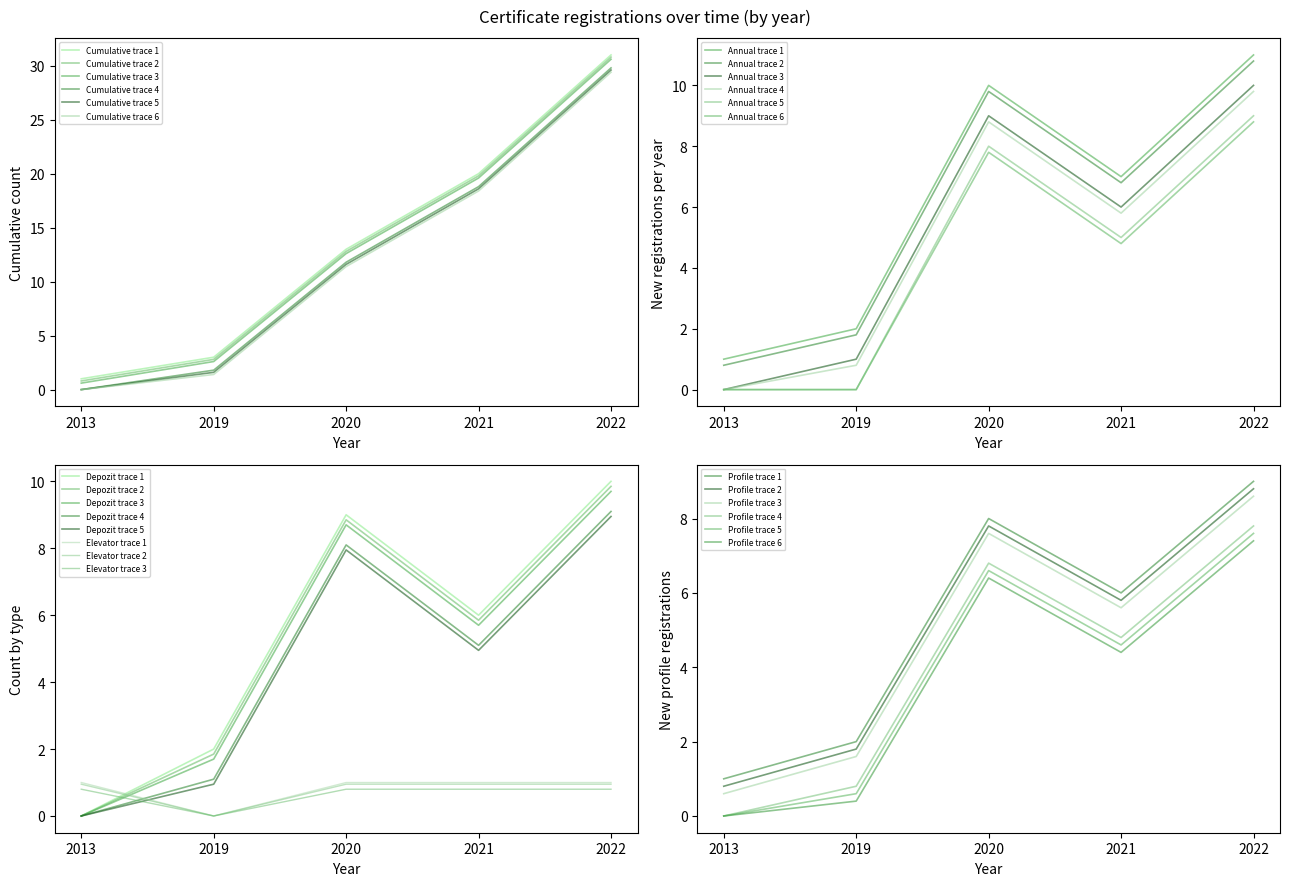

The value of Cumulative registrations at 10 is 17. True or false?

False